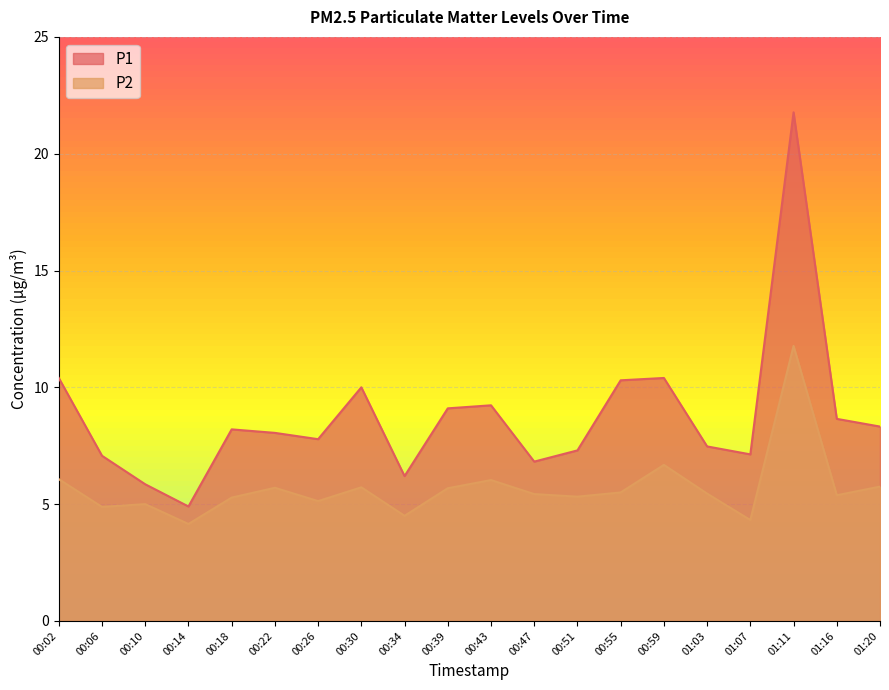

Which series has the largest range (max minus min)?

P1